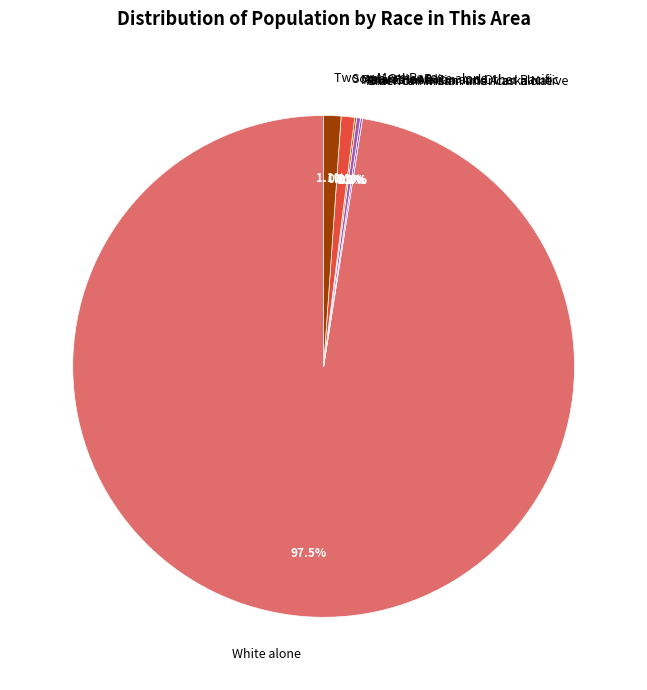

The Some Other Race alone slice represents 8% of the pie. True or false?

False